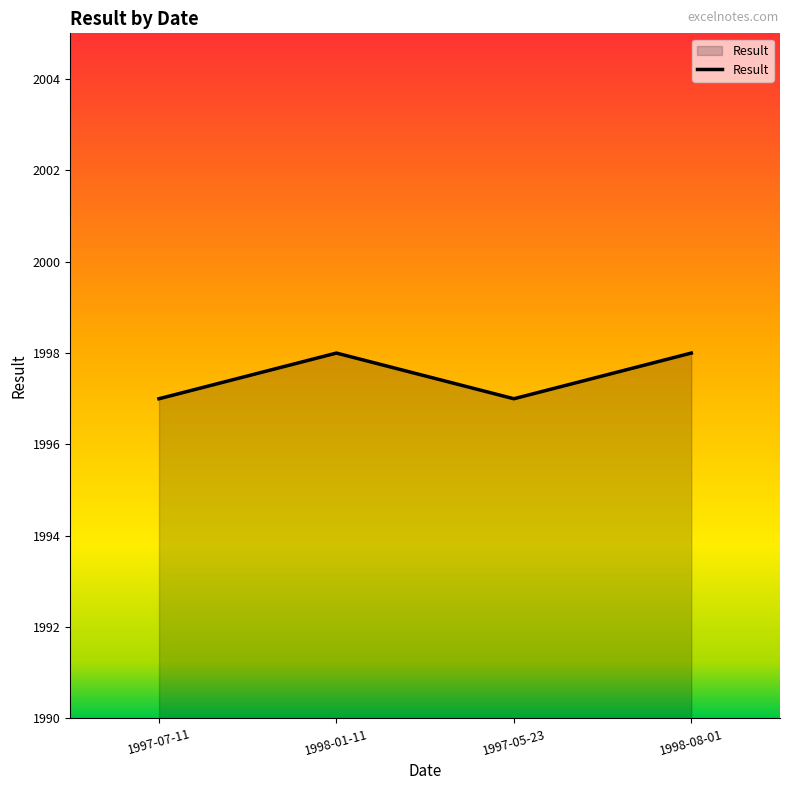

What is the maximum value shown in the chart?

1998